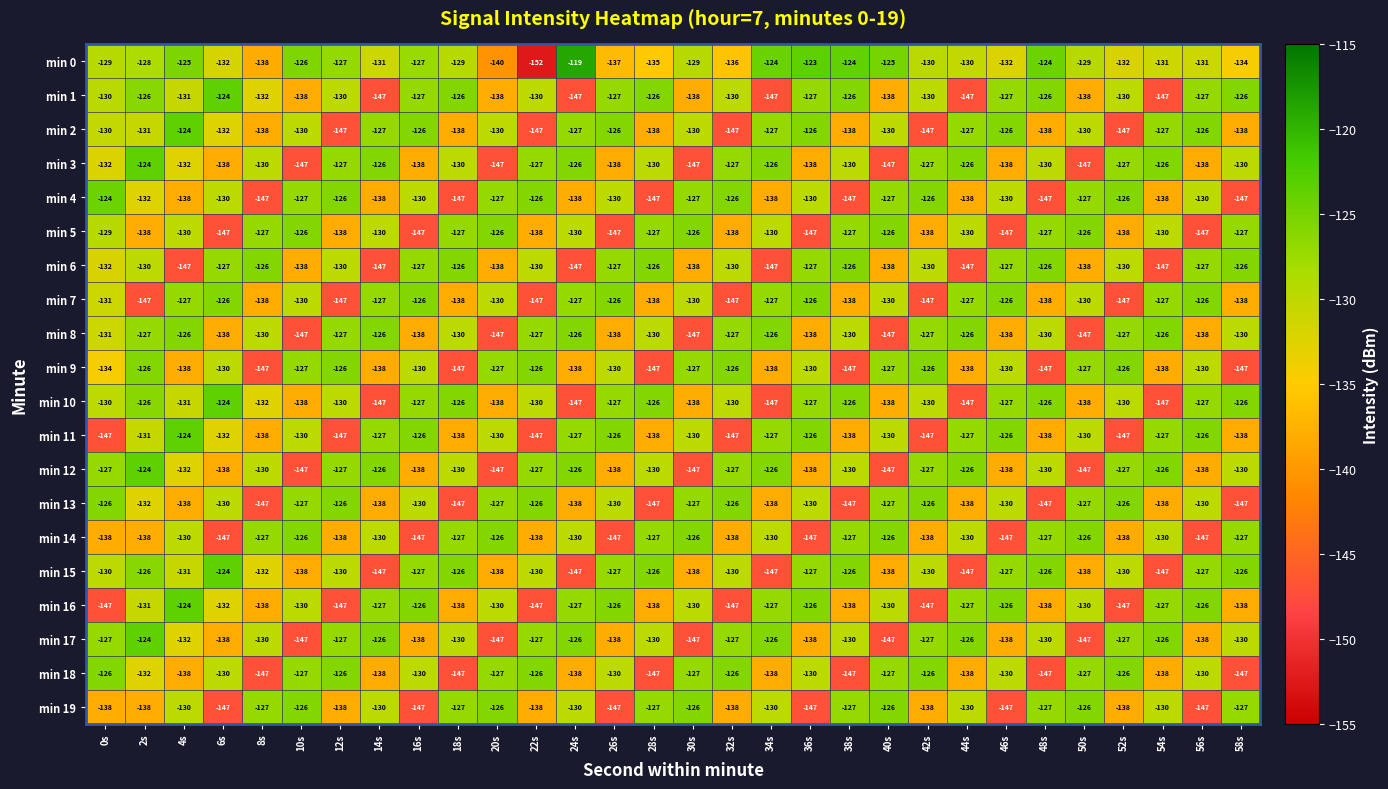

What is the difference between the second highest and second lowest values in the min 5 series?

21